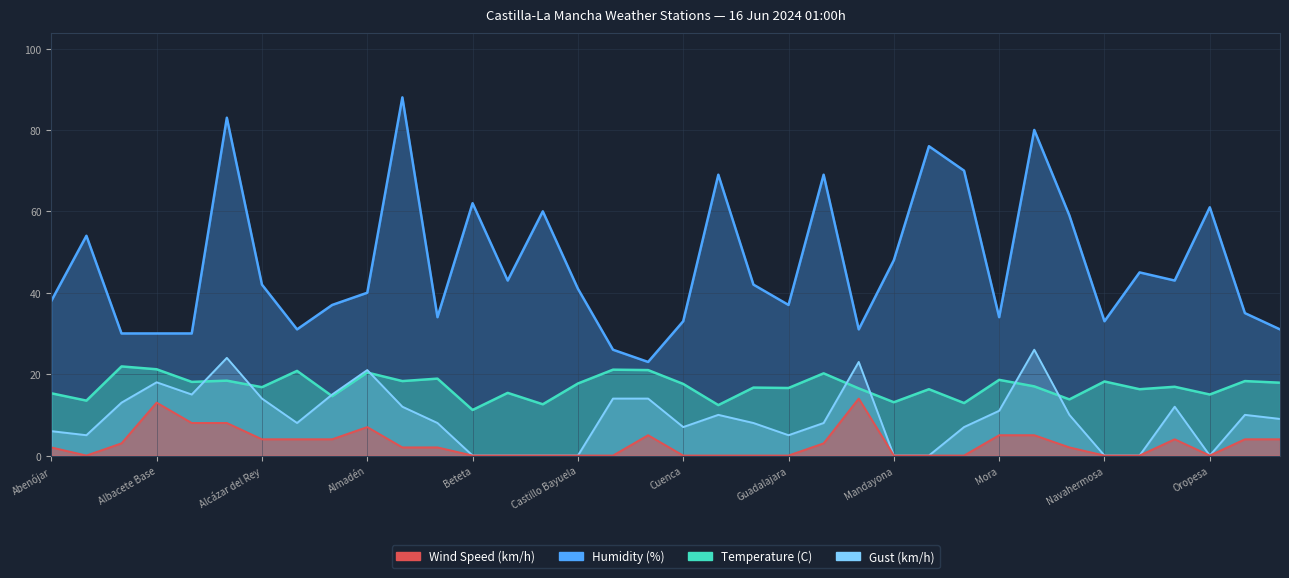

What are all the series names shown in the legend?

Humidity (%), Temperature (C), Wind Speed (km/h), Gust (km/h)